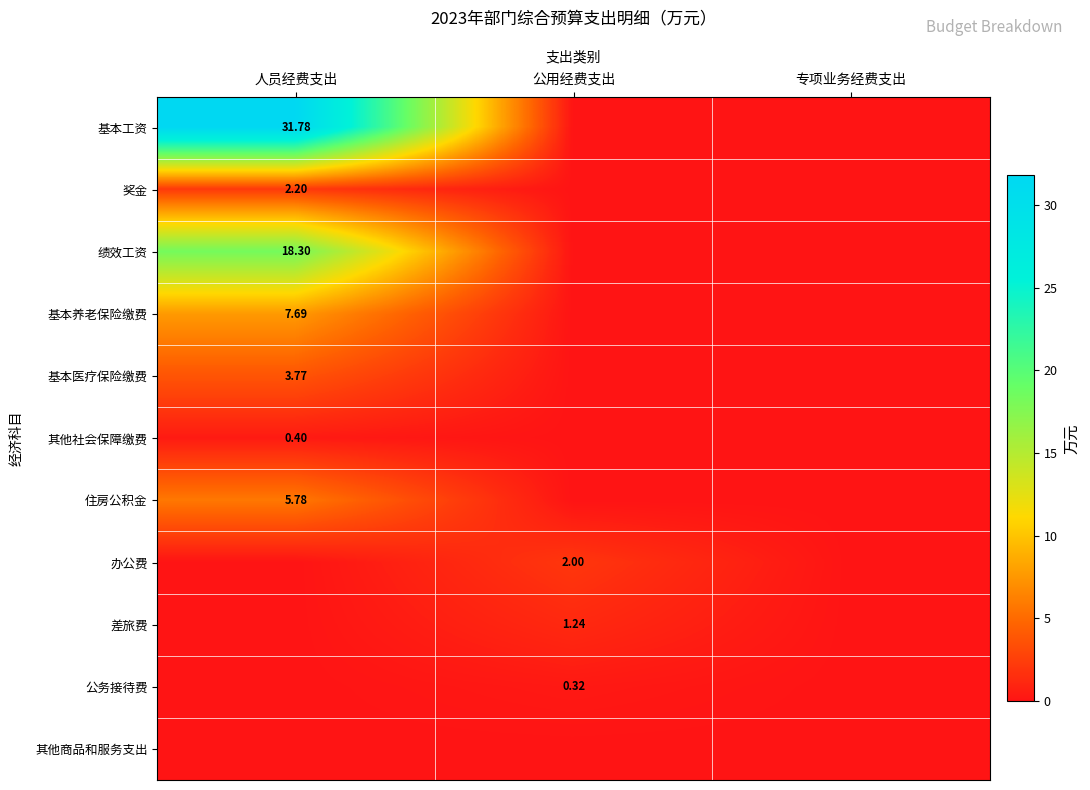

True or false: 基本医疗保险缴费 has a value of 1.5 at 人员经费支出.

False